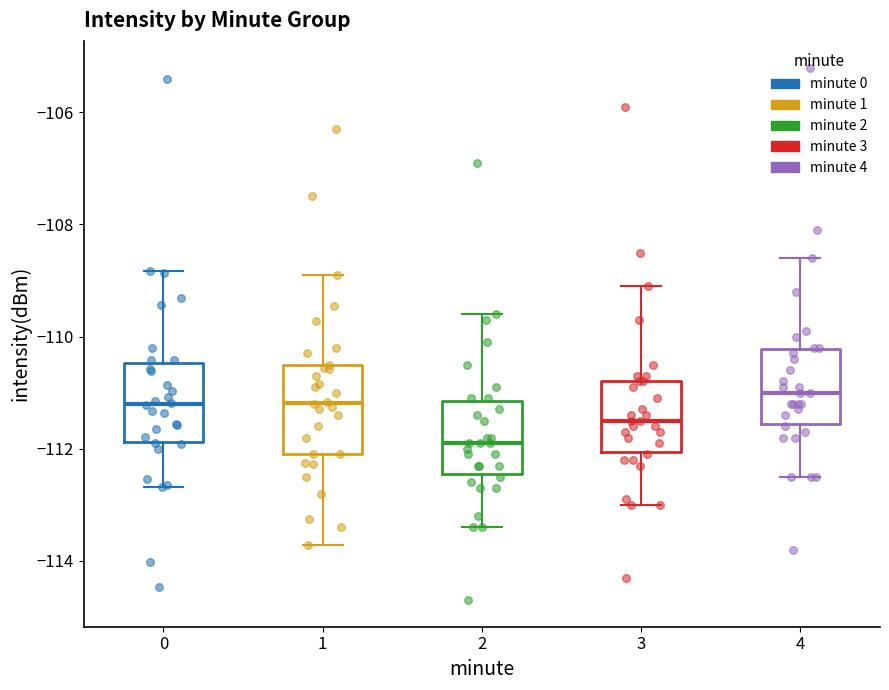

Where does the lower whisker of the box at x = 4 end on the y-axis? The values are not printed on the chart, so give them approximately, as read against the axis.

-112.4